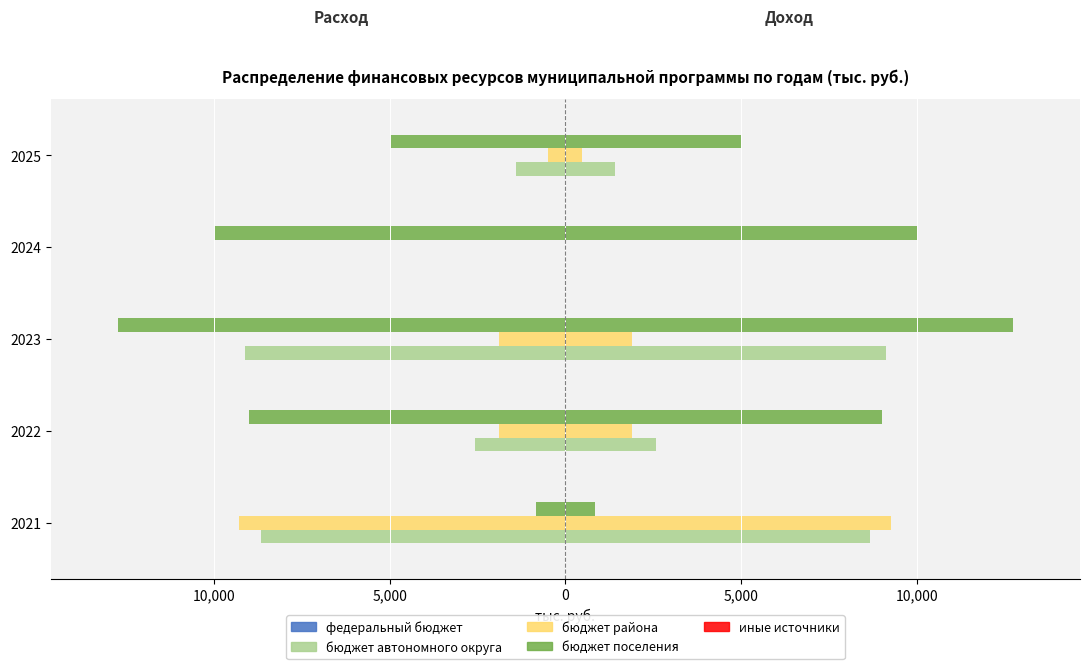

True or false: бюджет поселения has a value of -1428.4 at 2021.

False